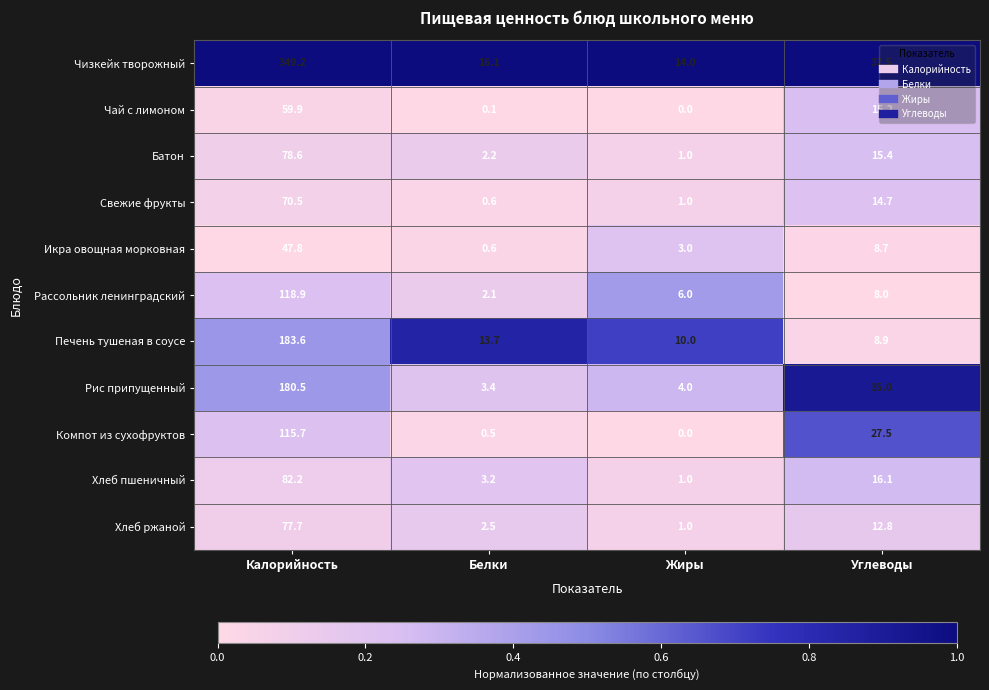

What is the difference between the maximum and second lowest values in the Хлеб ржаной series?

75.2